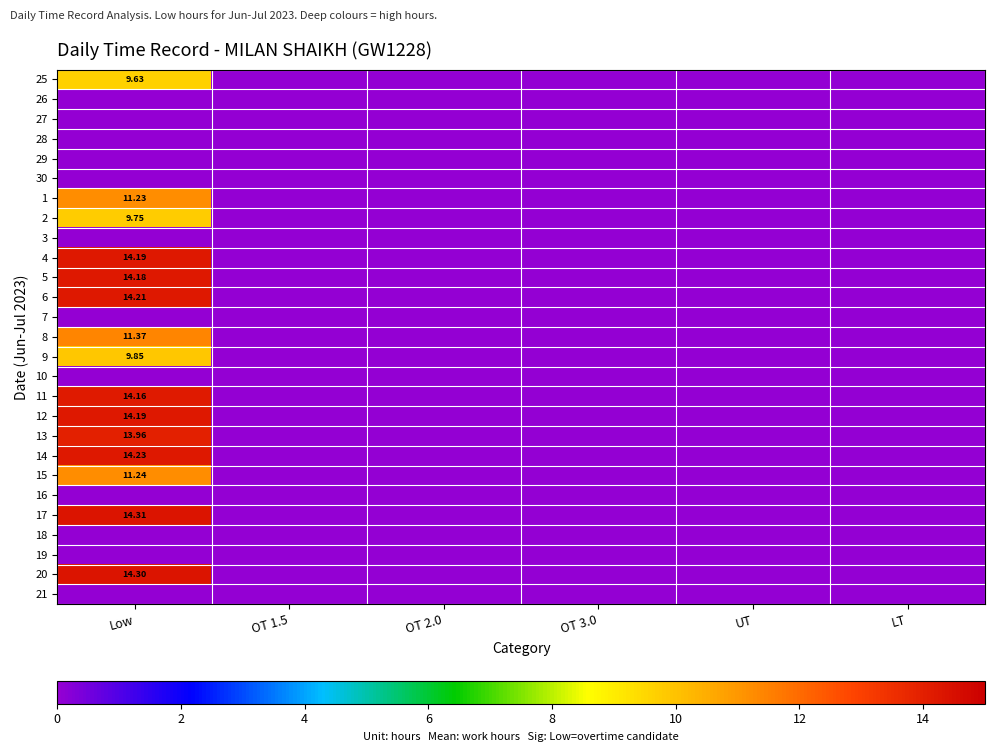

At which category does the chart reach its peak across all series?

Low